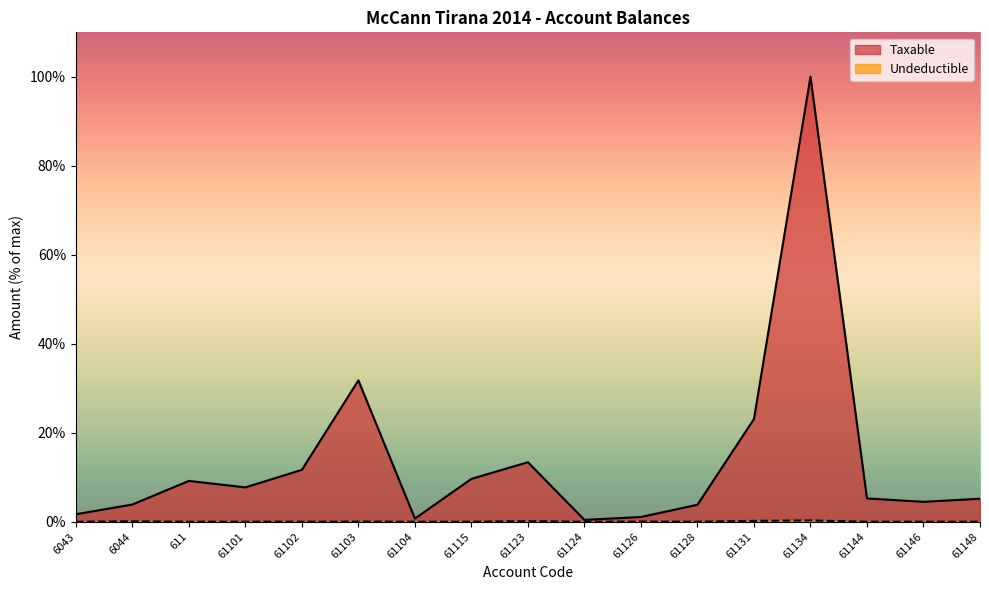

At how many categories does at least one series exceed 69?

1